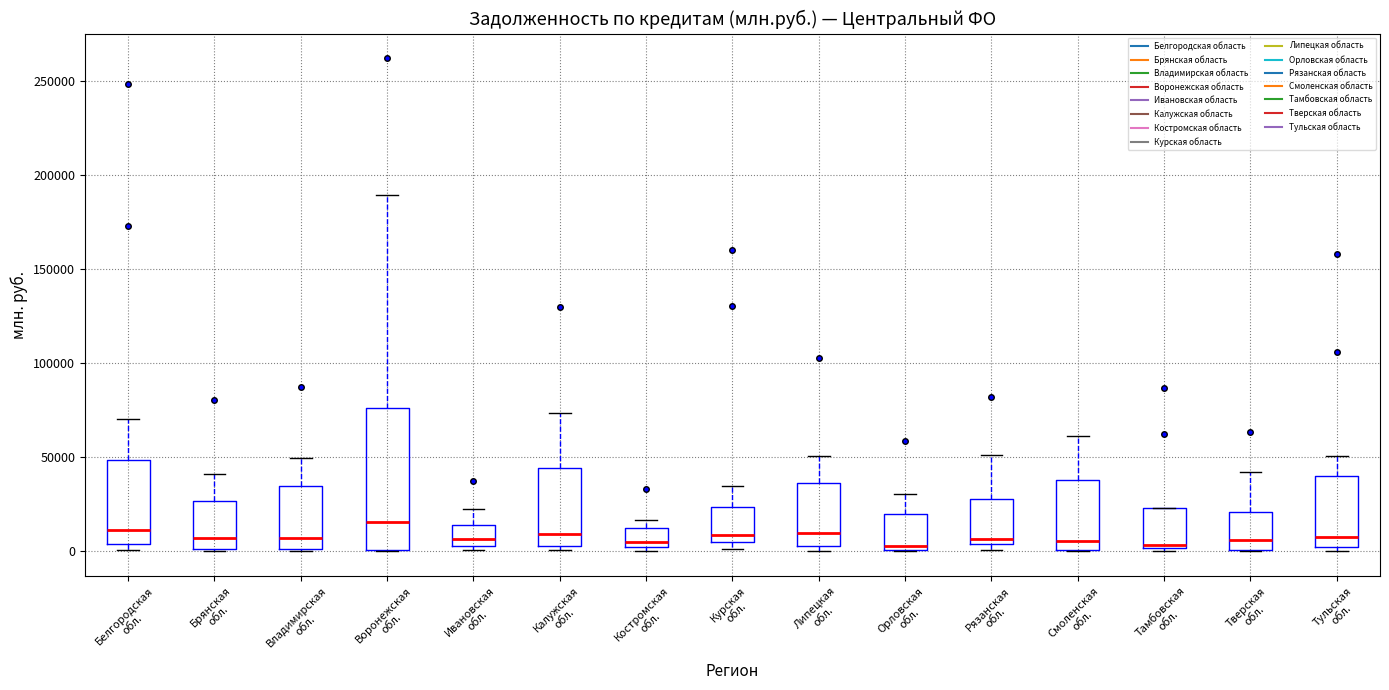

Comparing the boxes themselves (not the whiskers), which one is the tallest?

Воронежская обл.